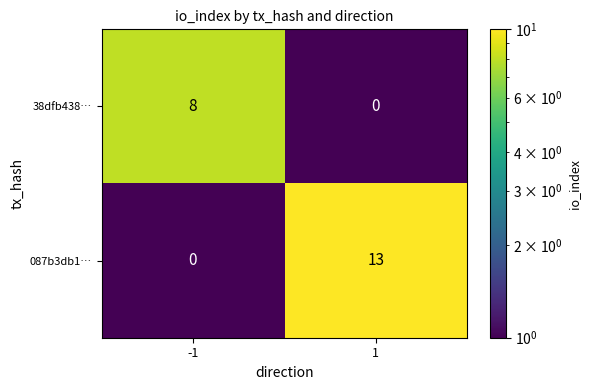

At 1, list the series in order from largest to smallest.

087b3db1…, 38dfb438…